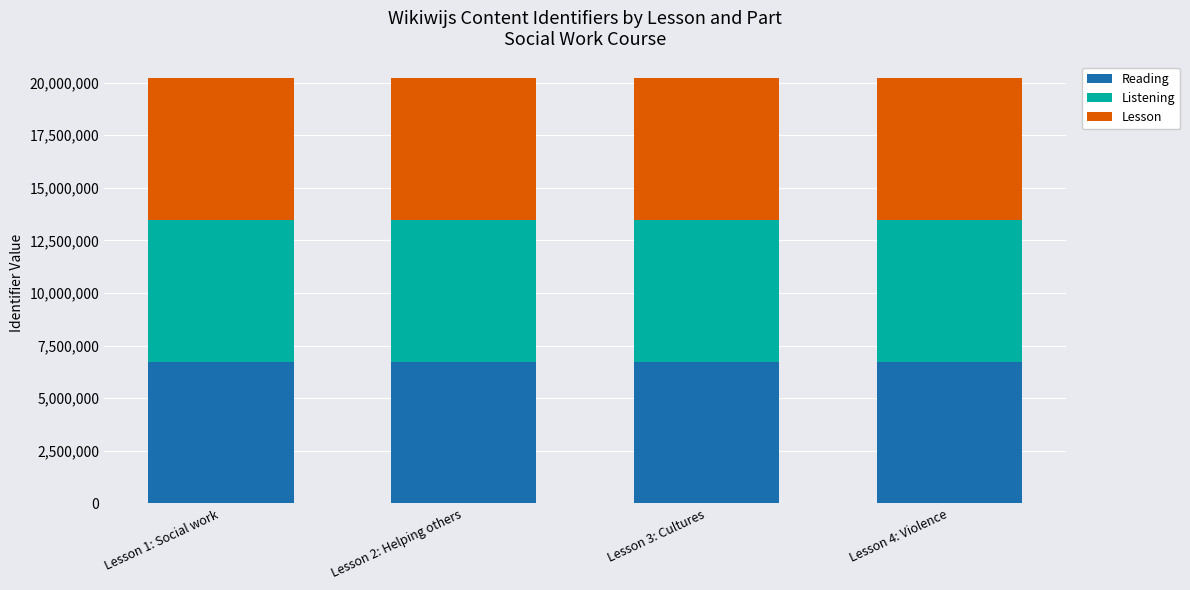

What is the maximum value for Reading?

6738392